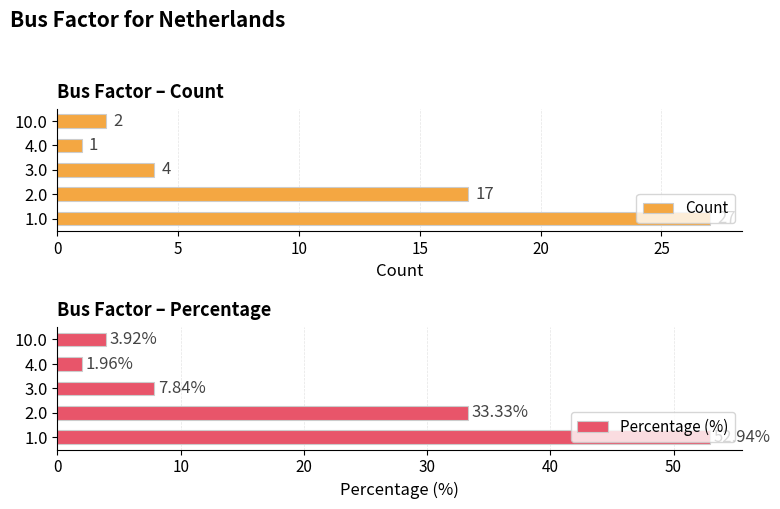

Which category has the lowest value in the Percentage (%) series?

4.0